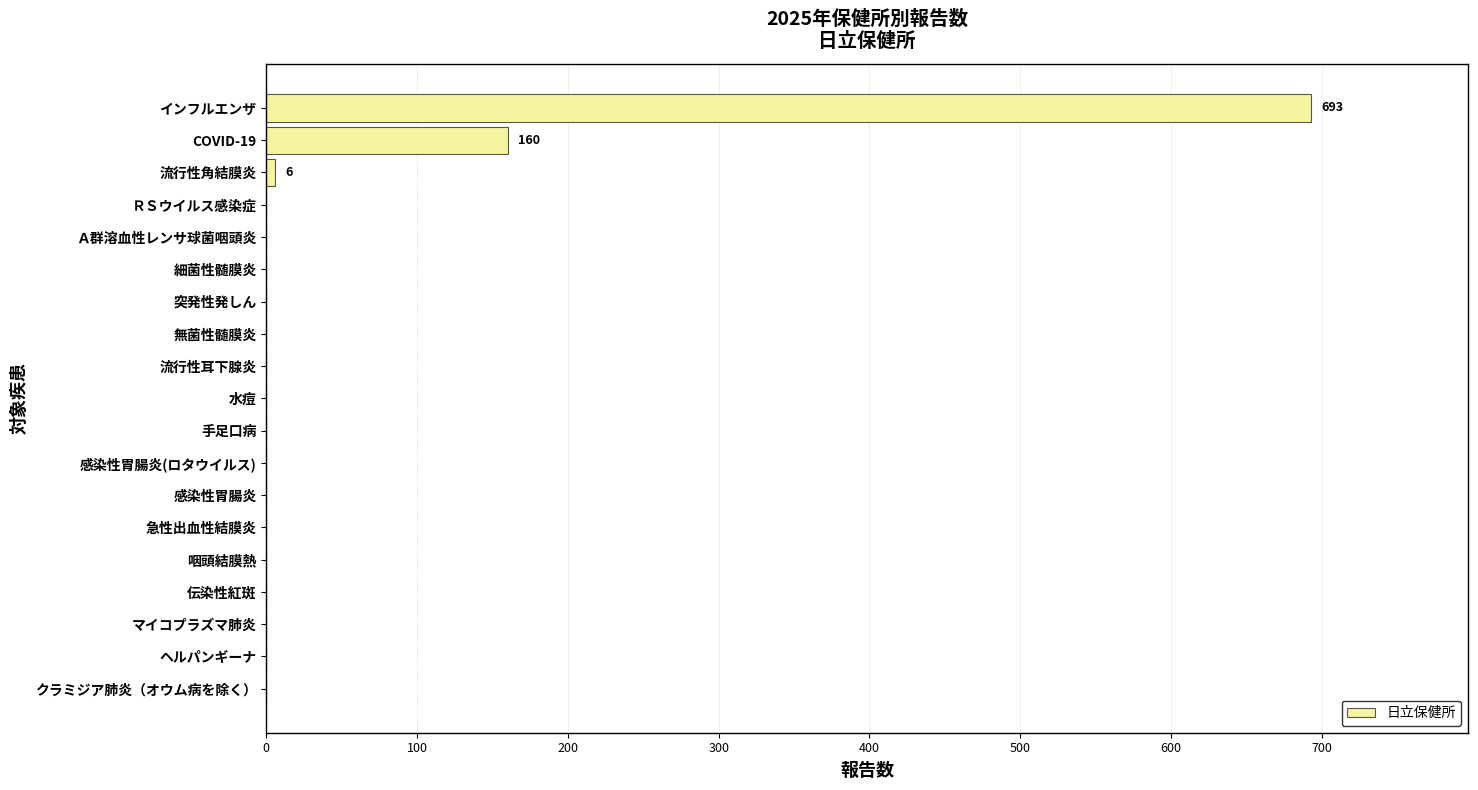

What is the sum of all values?

859